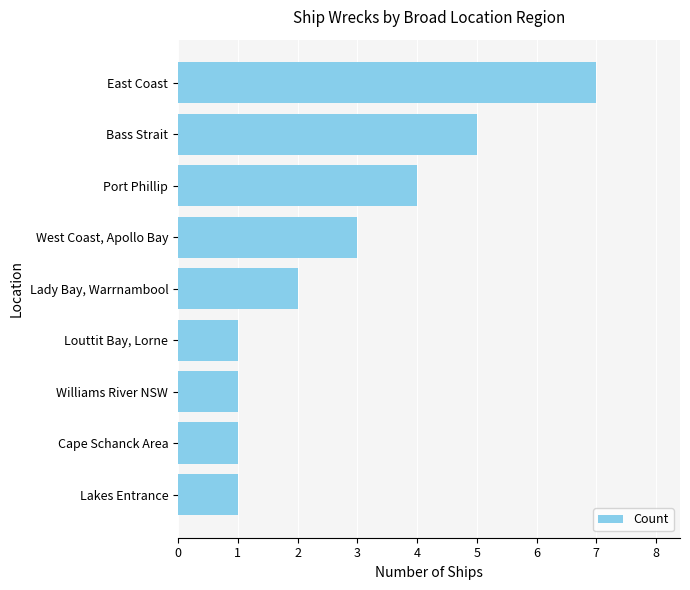

What is the difference between the maximum and minimum values?

6